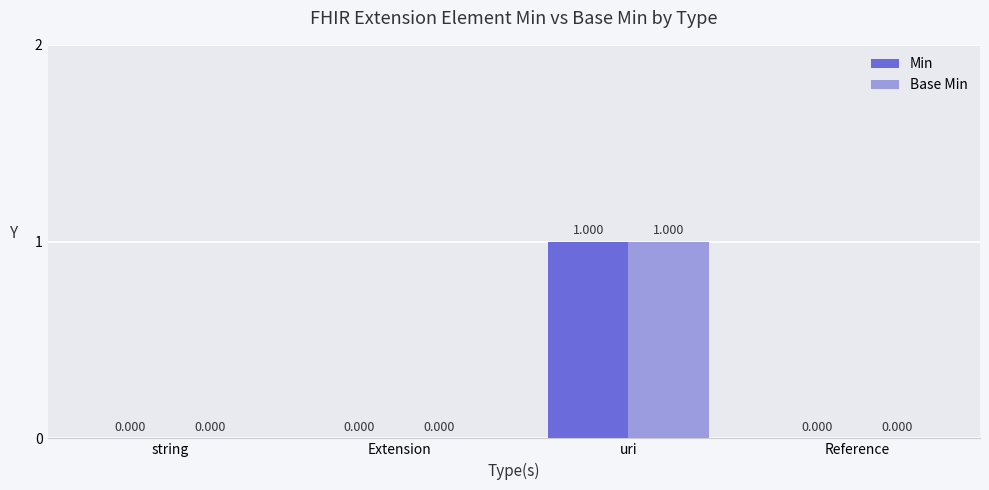

How many categories are shown in the chart?

4